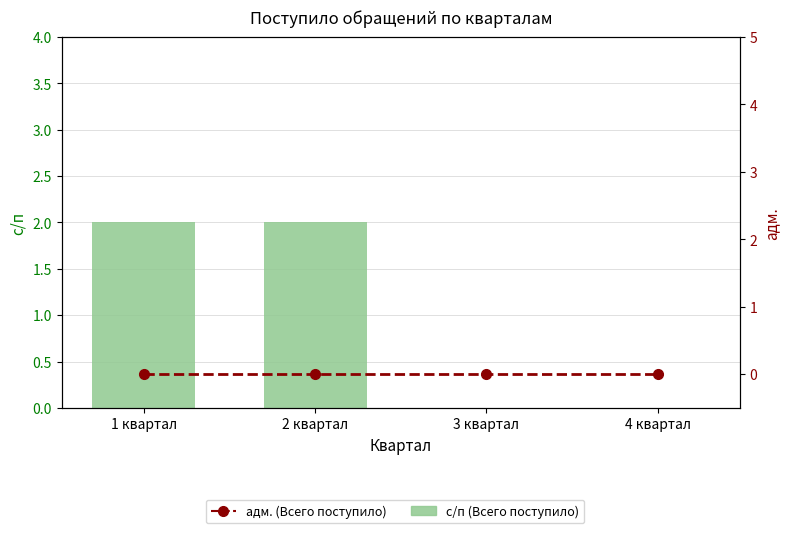

List the series in order of their overall mean, highest first.

с/п (Всего поступило), адм. (Всего поступило)